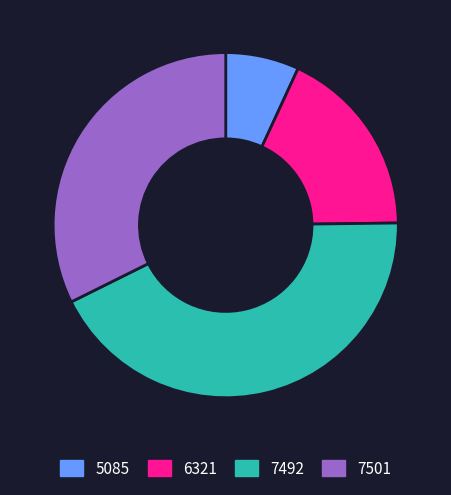

What is the largest slice in the pie chart?

7492